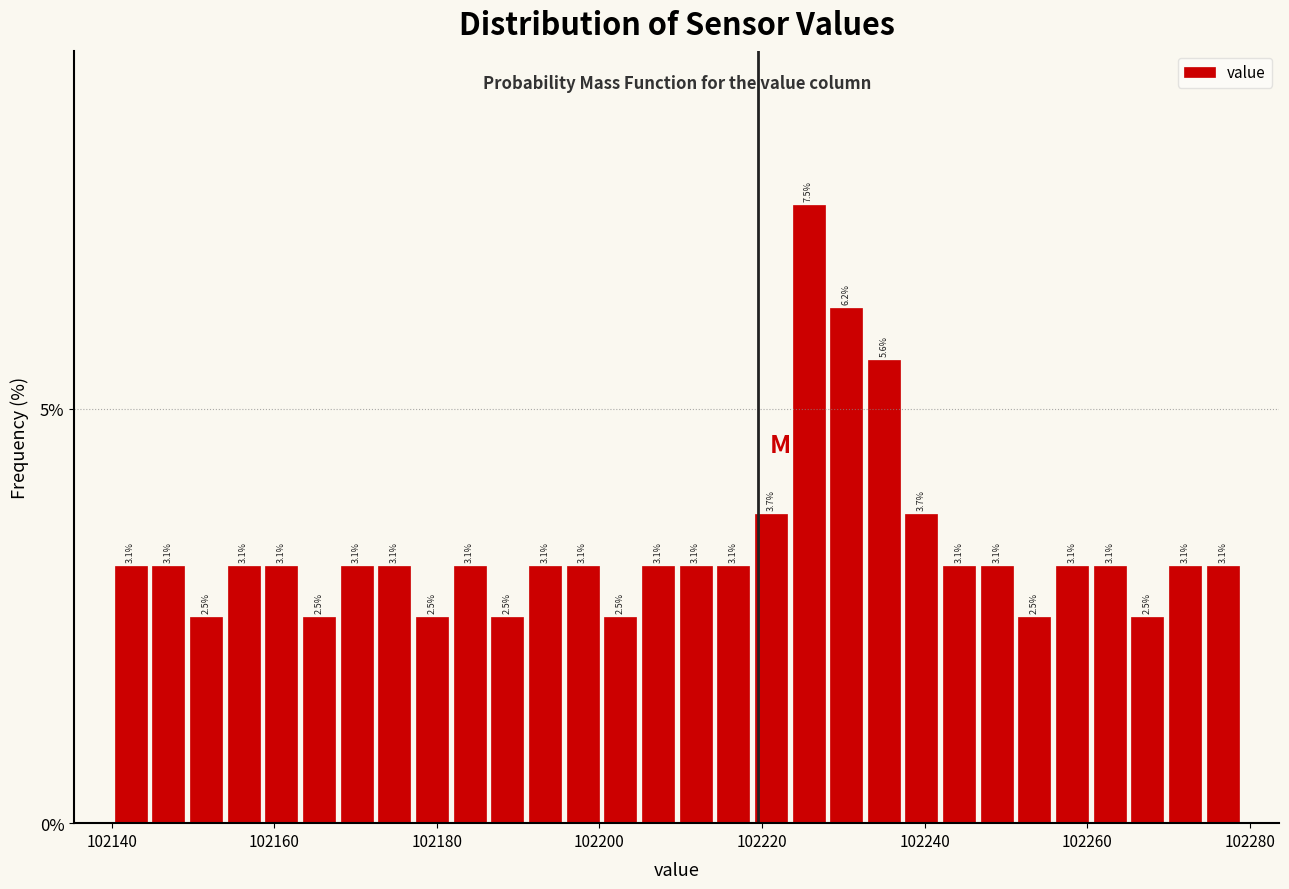

Around what value on the x-axis is the tallest bar? Give the approximate position of its centre, as read against the axis.

102226